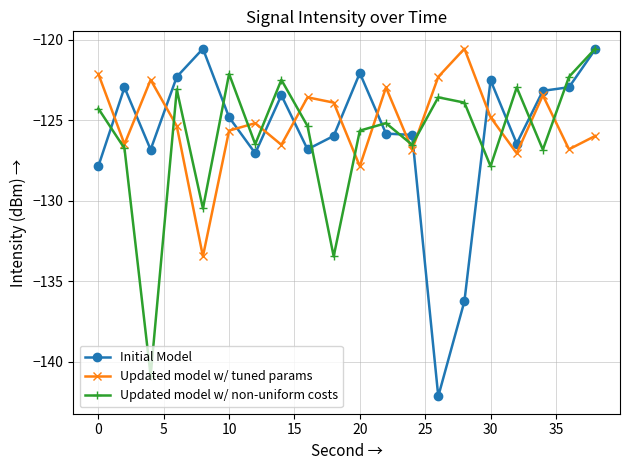

What is the maximum value shown in the chart?

-120.5